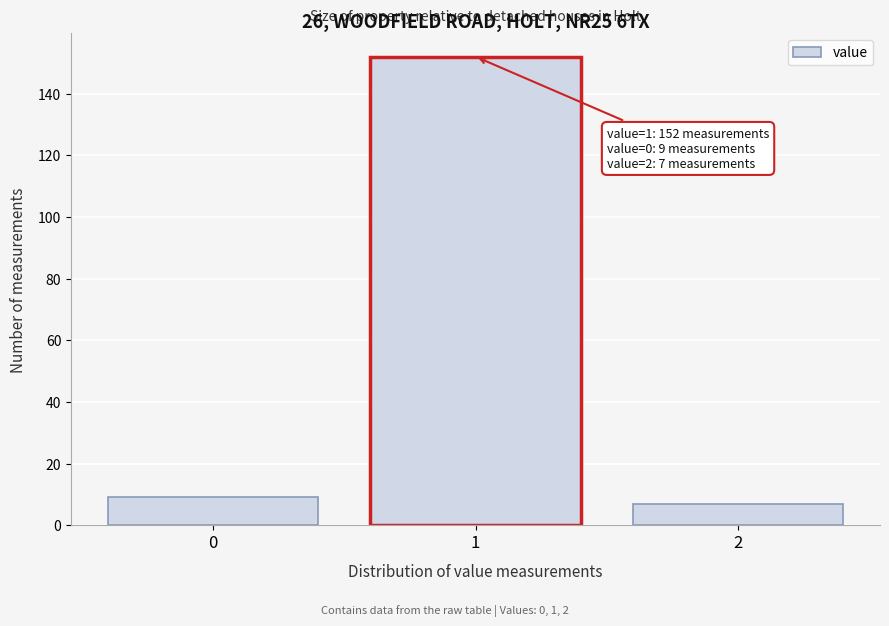

Over which range of the x-axis is the bar tallest?

0.5 to 1.5